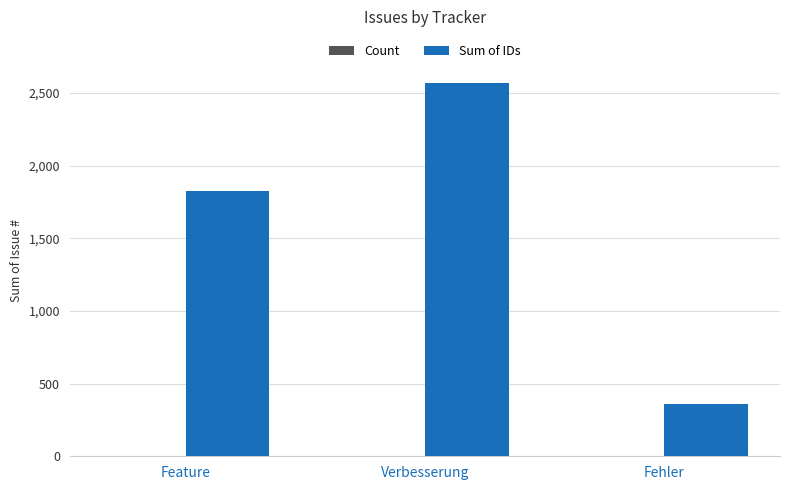

Between Feature and Verbesserung, which series saw the biggest shift?

Sum of IDs